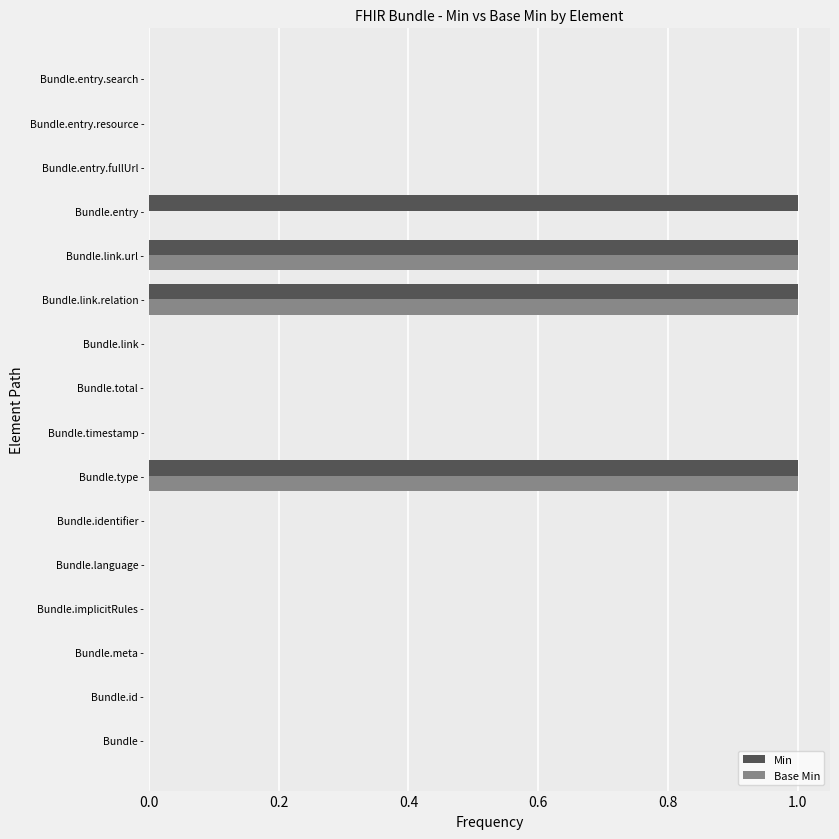

Which series has the largest total across all categories?

Min